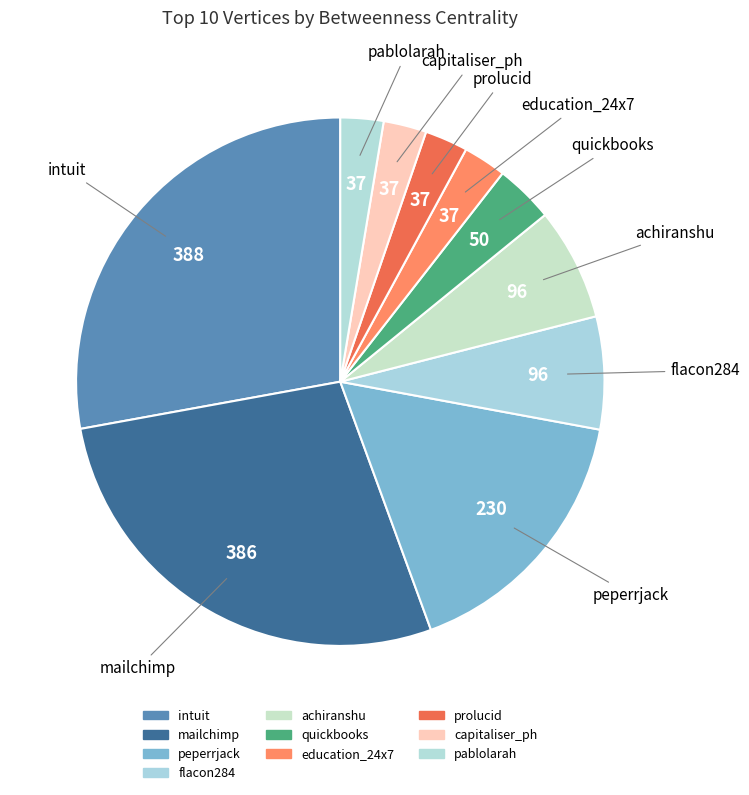

Does education_24x7 represent more than half of the total?

No